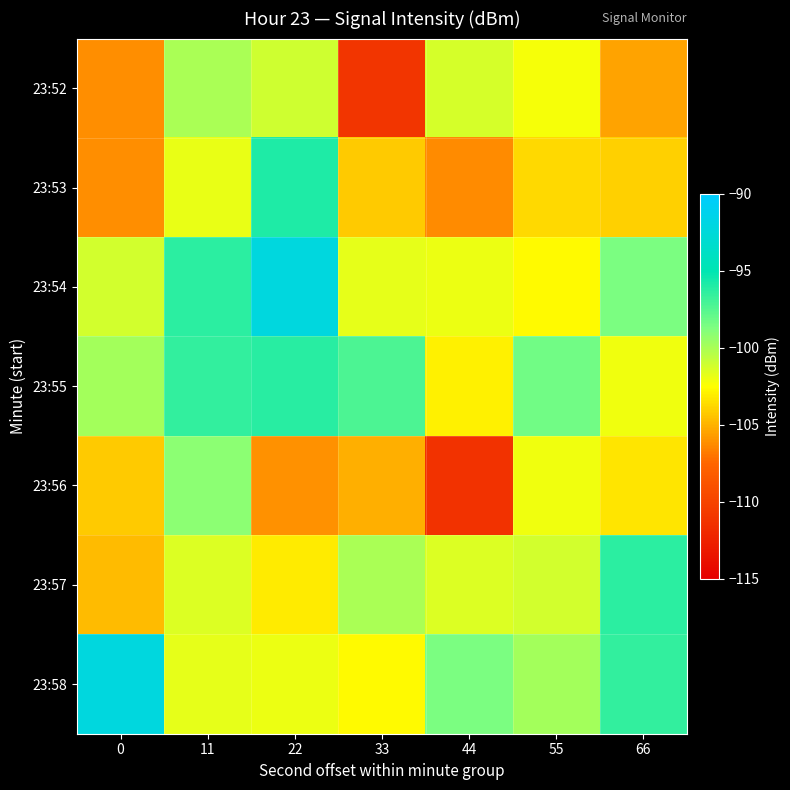

Between 55 and 11, which is larger?

11